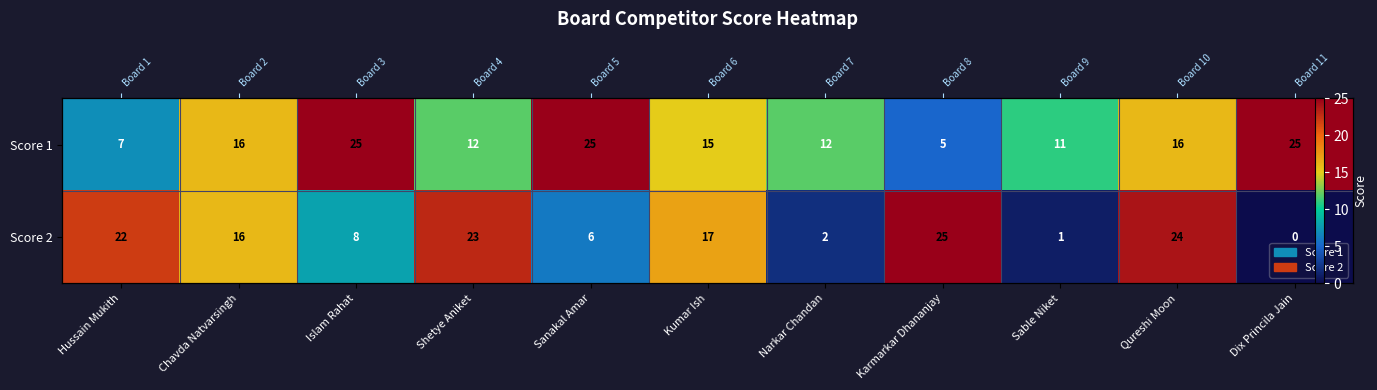

What is the difference between the Score 1 values at Dix Princila Jain and Qureshi Moon?

9